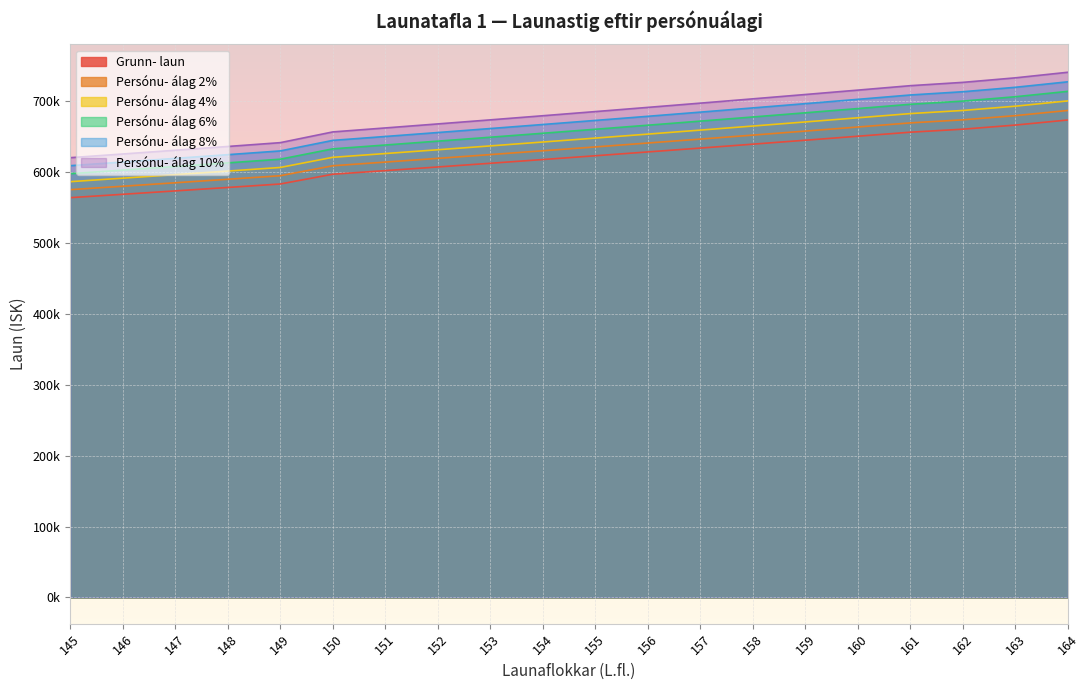

Is it true that Persónu- álag 10% equals 715471.0 at 160?

True